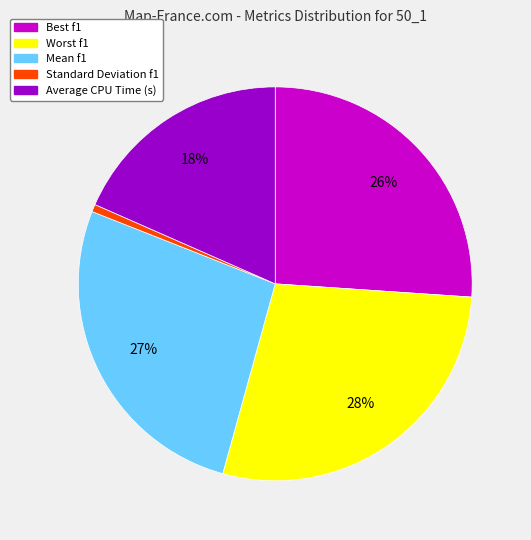

Is Average CPU Time (s) the majority of the pie?

No